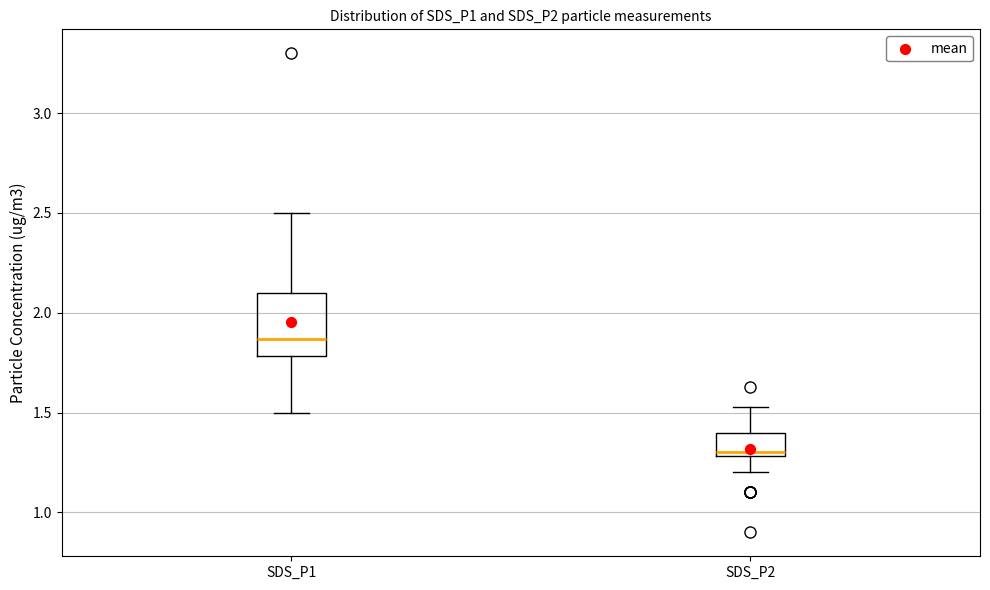

Where is the upper edge of the box for SDS_P2 on the y-axis? The values are not printed on the chart, so give them approximately, as read against the axis.

1.40